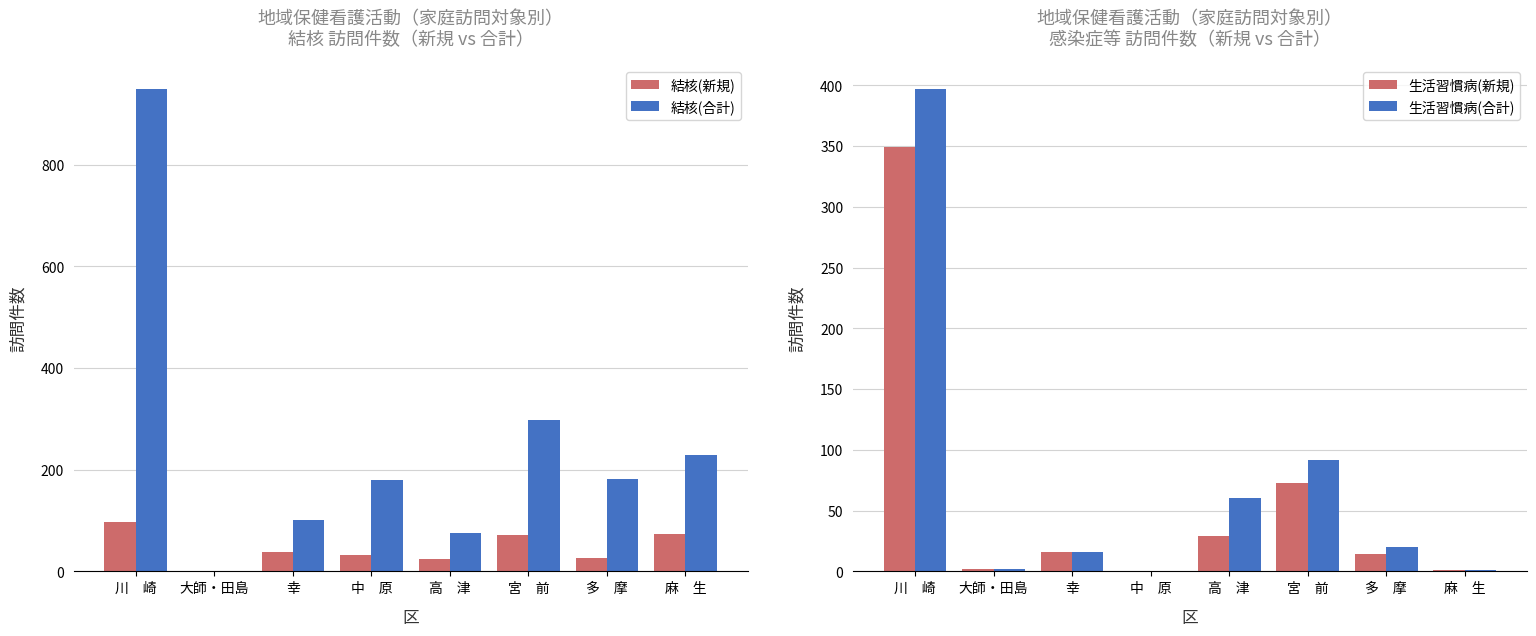

What is the value of the 結核(新規) bar at the 1st from the left?

97